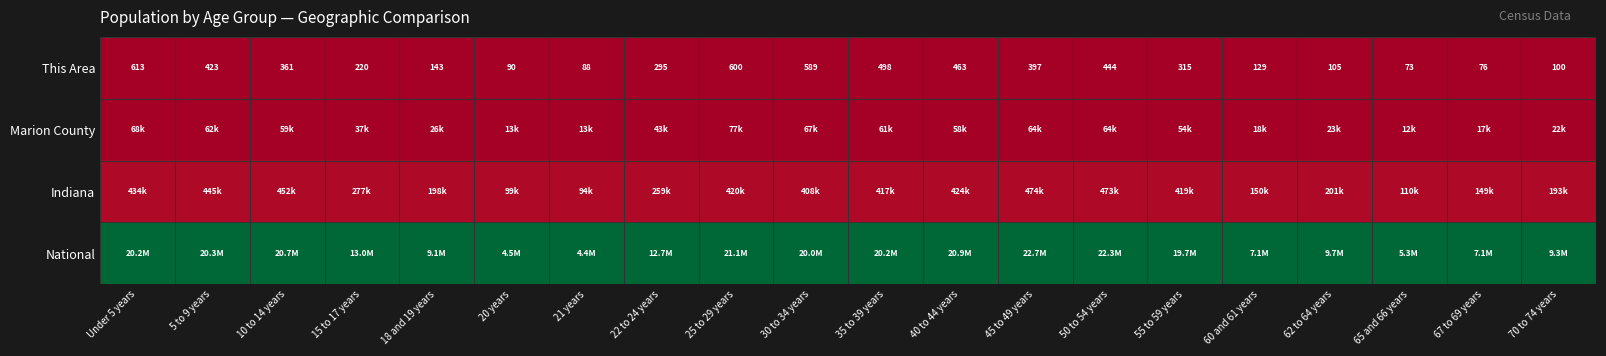

Which series has the largest total across all categories?

National